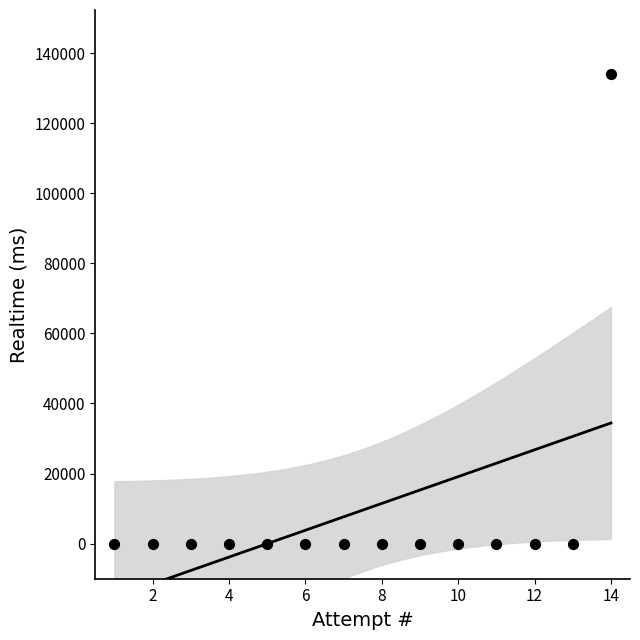

What is the range of X values (max minus min)?

13